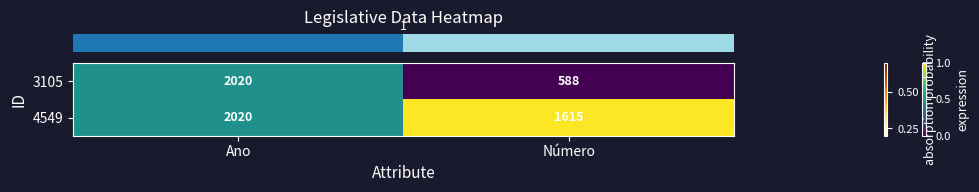

List the labels in order of 4549 value, smallest first.

Número, Ano